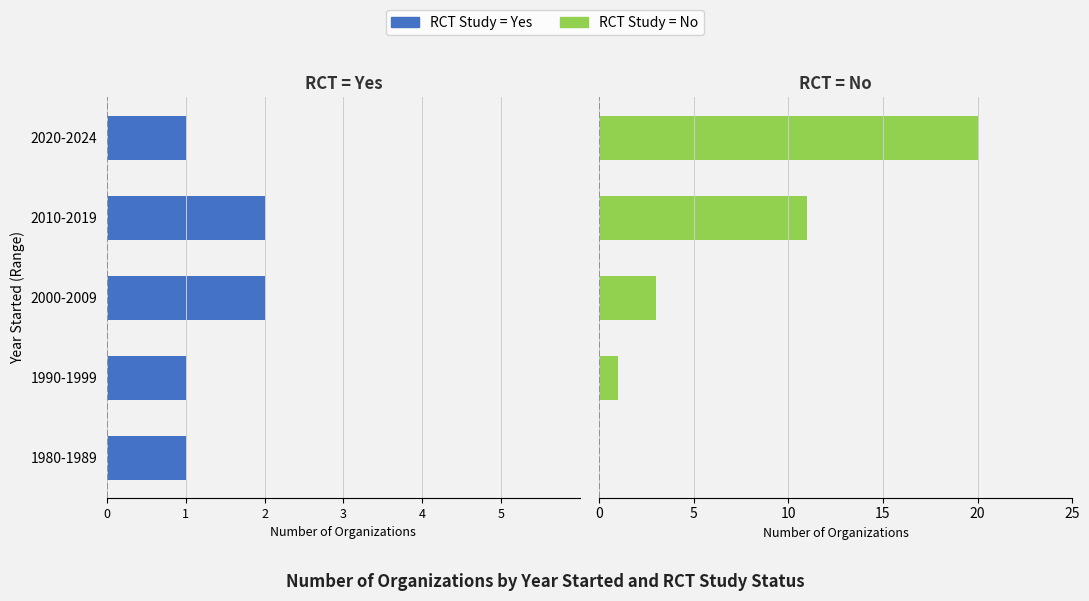

How many bars are there in each group?

2